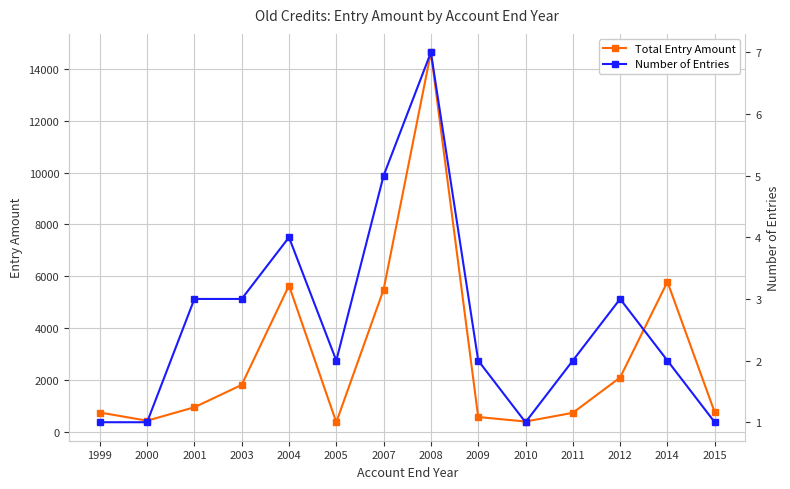

How many categories are shown in the chart?

14